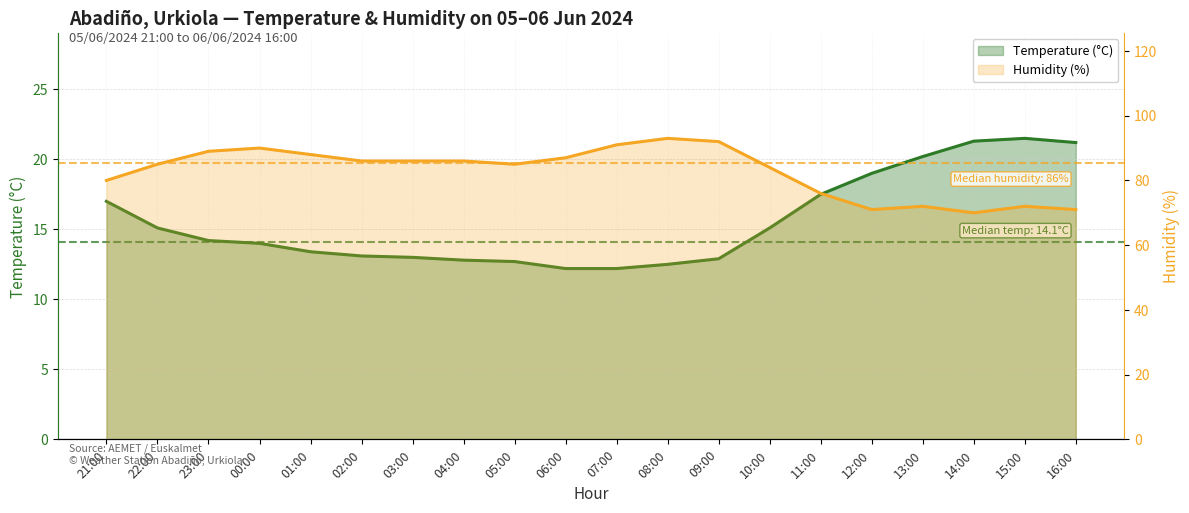

In Humidity (%), how many points are lower than both neighbors (excluding endpoints)?

3